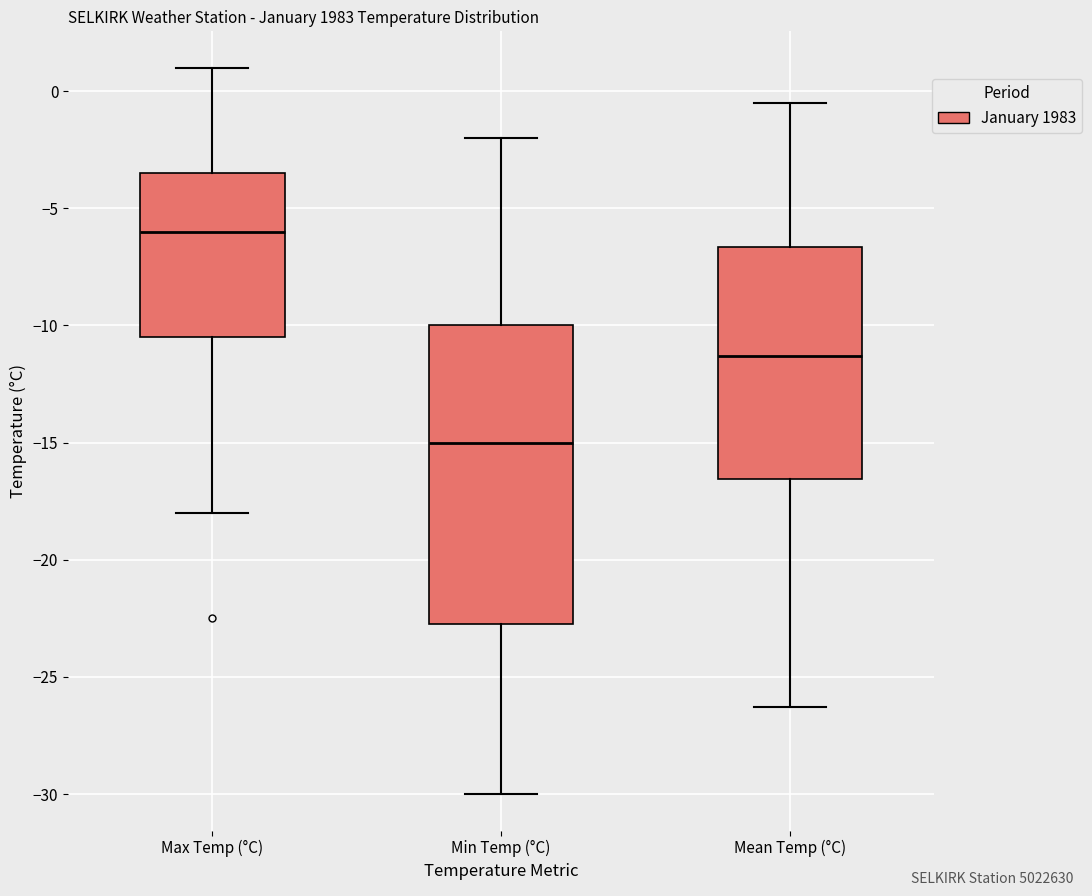

Which box is the tallest, from its lower edge to its upper edge?

Min Temp (°C)